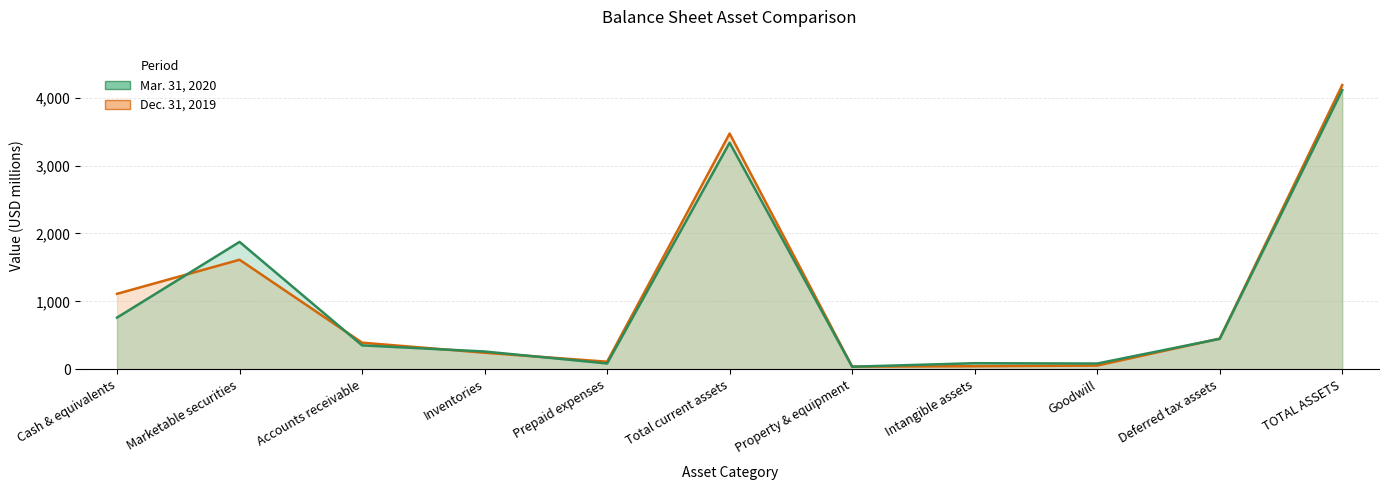

Where do Dec. 31, 2019 (line) and Mar. 31, 2020 (line) first cross each other?

Cash & equivalents and Marketable securities